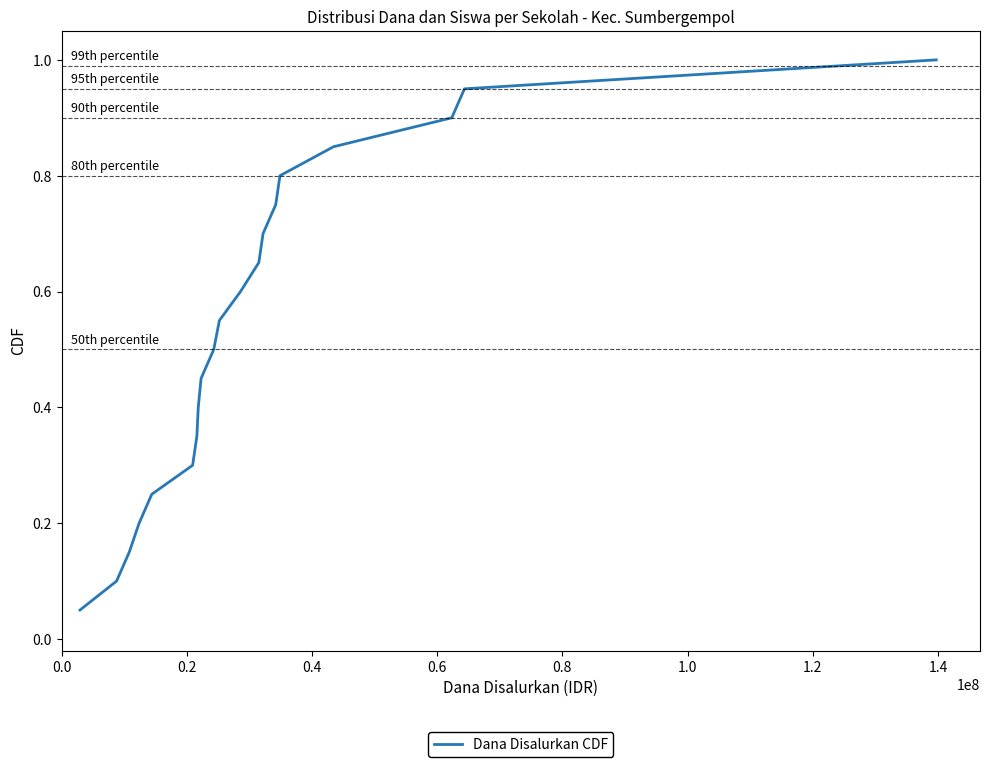

What is the greatest value displayed?

1.0